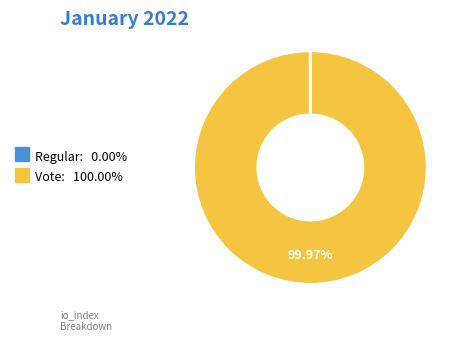

What percentage is the Vote slice, to the nearest percent?

100%